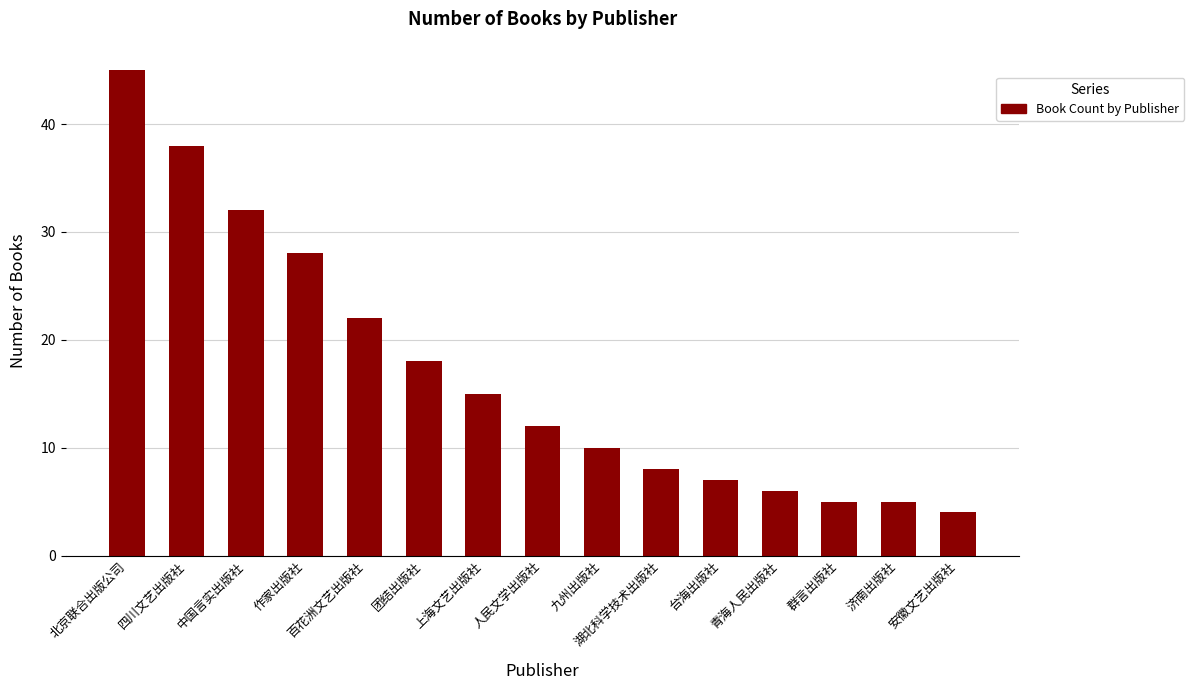

What is the minimum value shown in the chart?

4